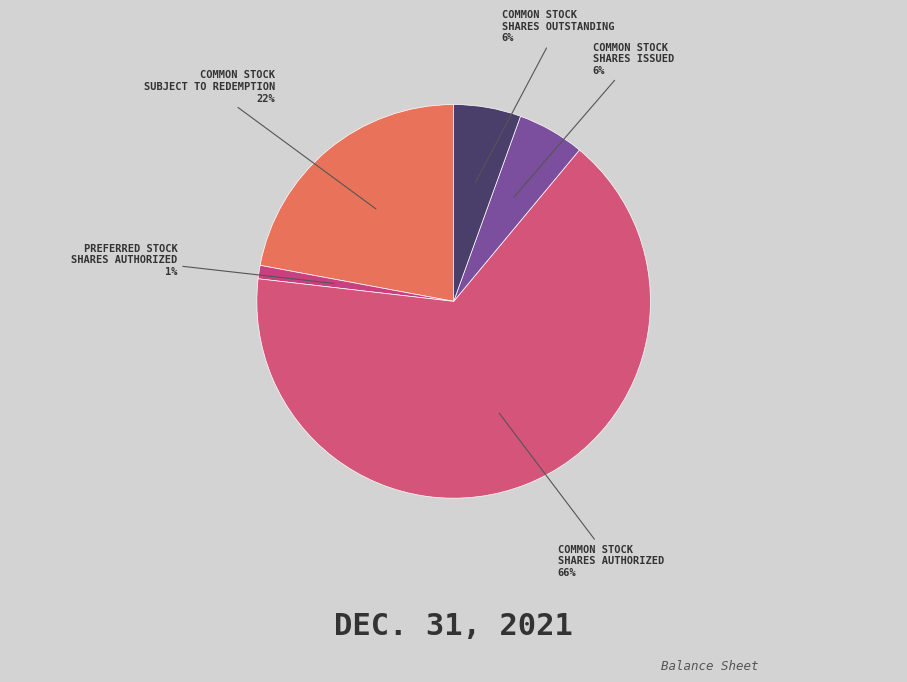

Count the number of slices in the pie.

5